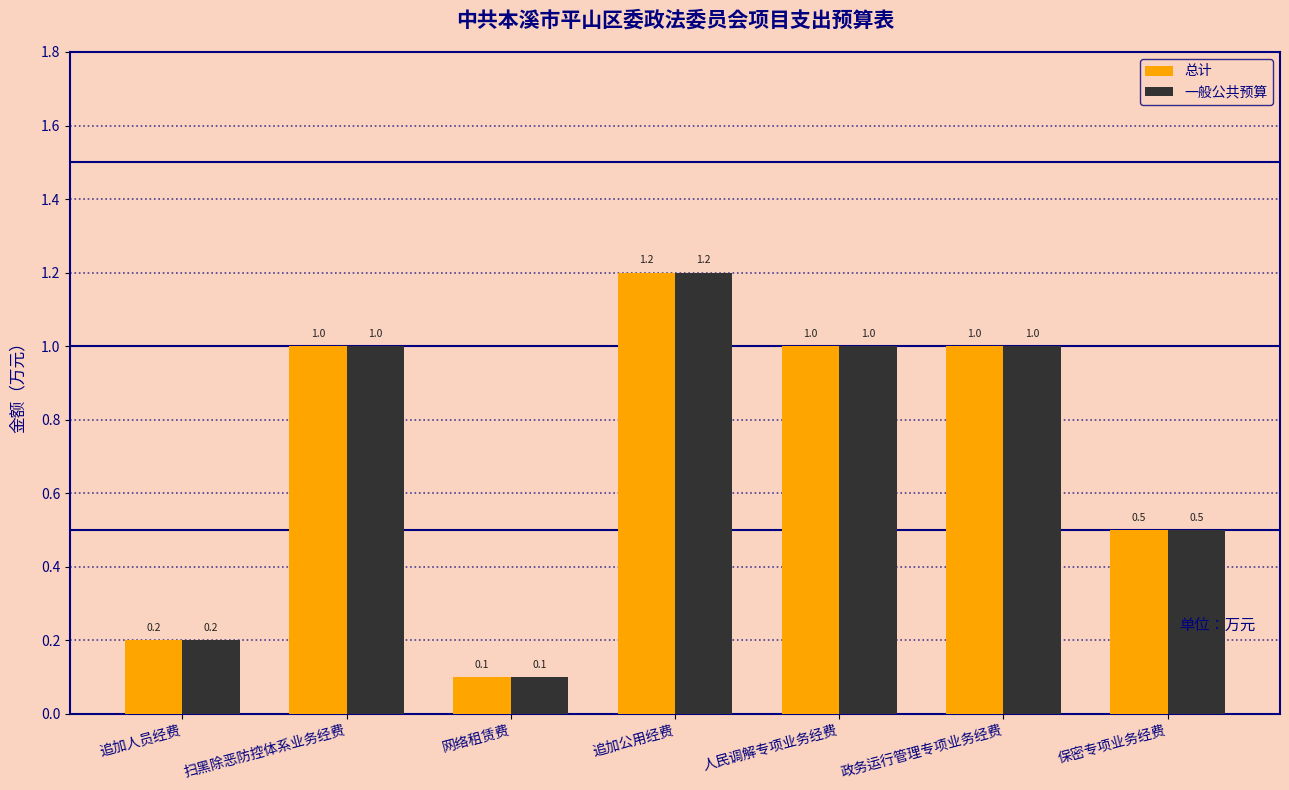

Reading left to right, list all the values displayed in this chart.

总计: 0.2	1.0	0.1	1.2	1.0	1.0	0.5
一般公共预算: 0.2	1.0	0.1	1.2	1.0	1.0	0.5